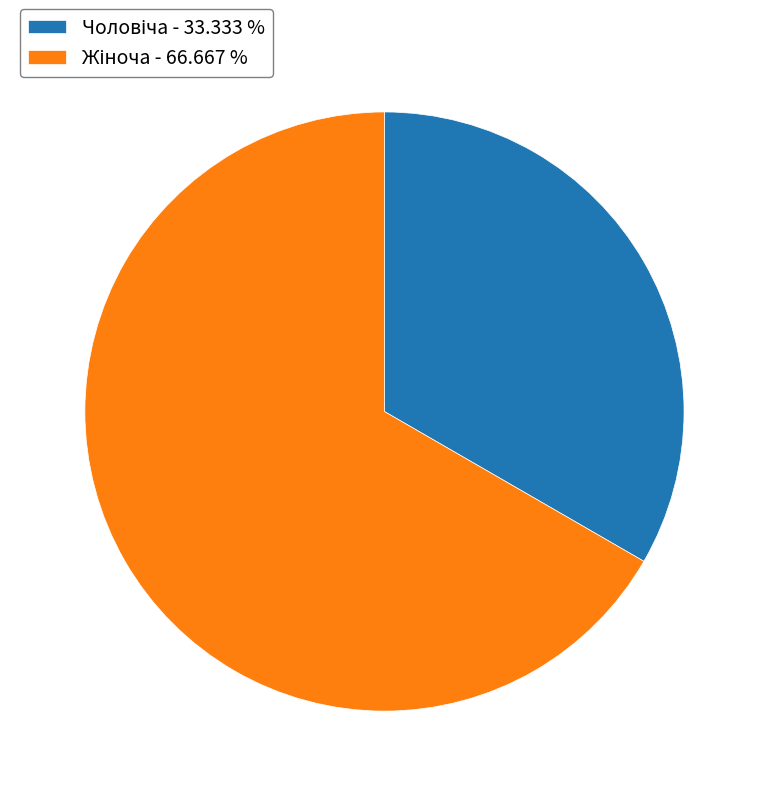

Is there any slice that represents more than half of the pie?

Yes